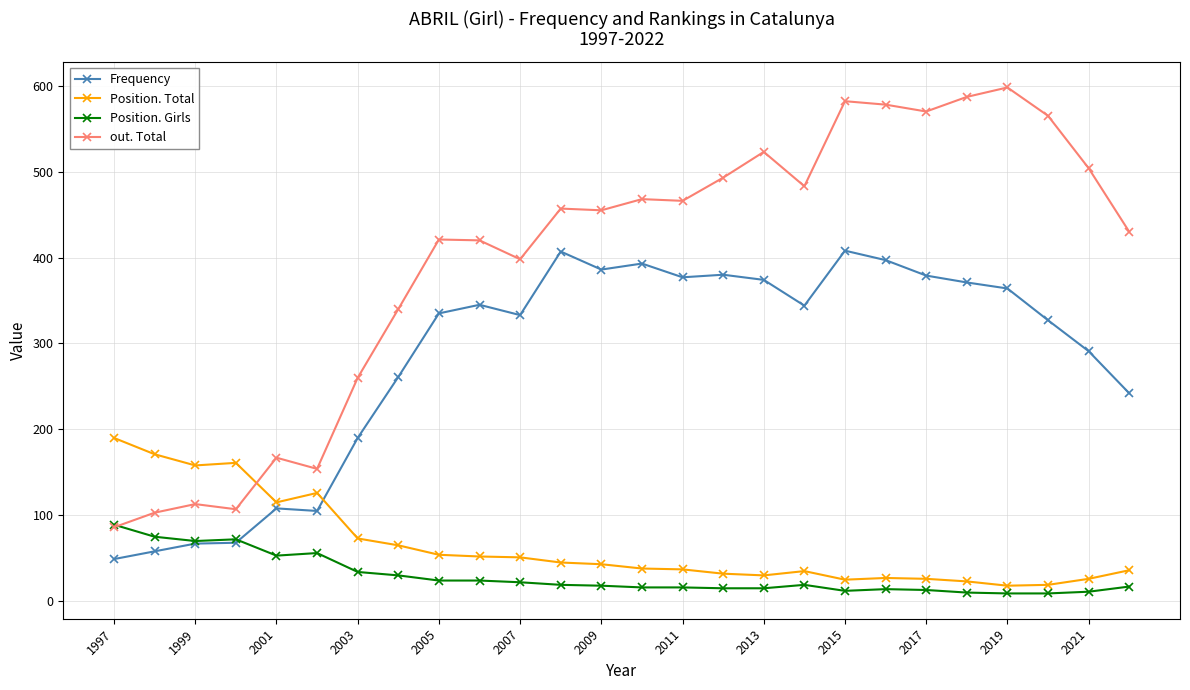

True or false: Frequency and out. Total intersect in this chart.

False